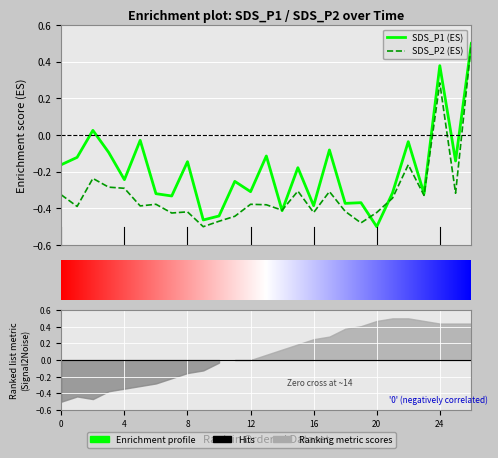

How many lines are shown in the chart?

2